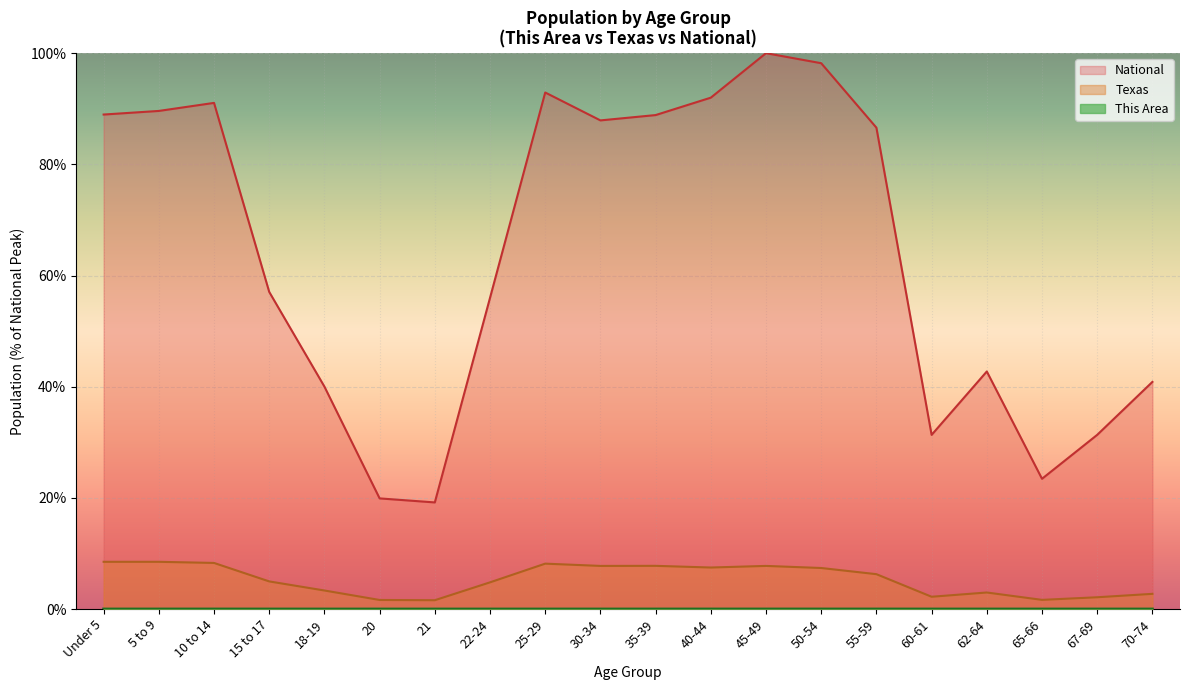

Rank the series at 15 to 17 from lowest to highest value.

This Area, Texas, National